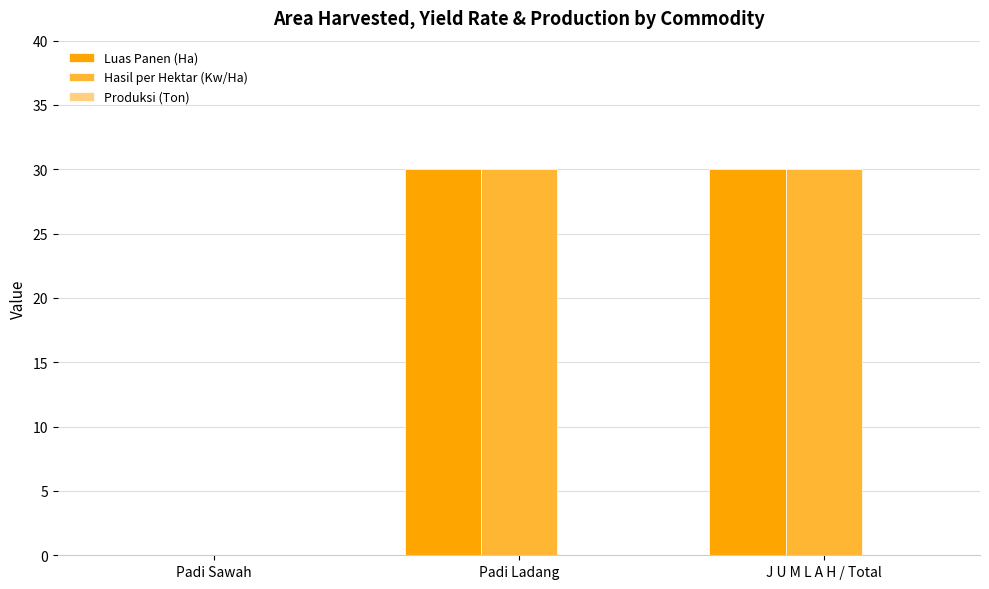

What is the maximum value for Luas Panen (Ha)?

30